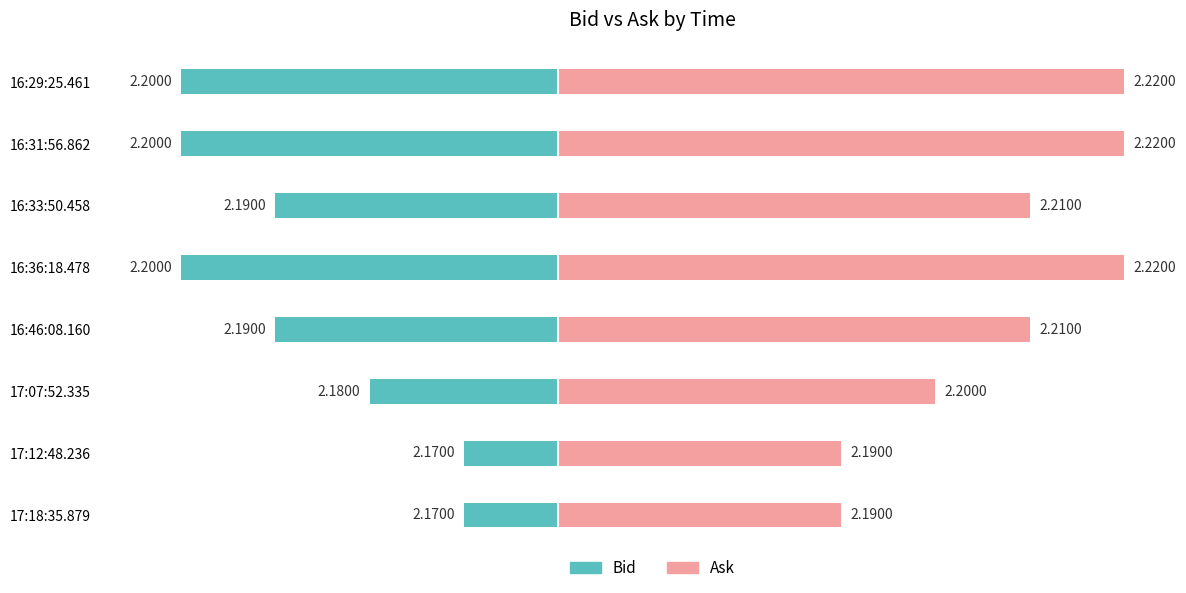

Rank the series by their maximum value, from highest to lowest.

Ask, Bid